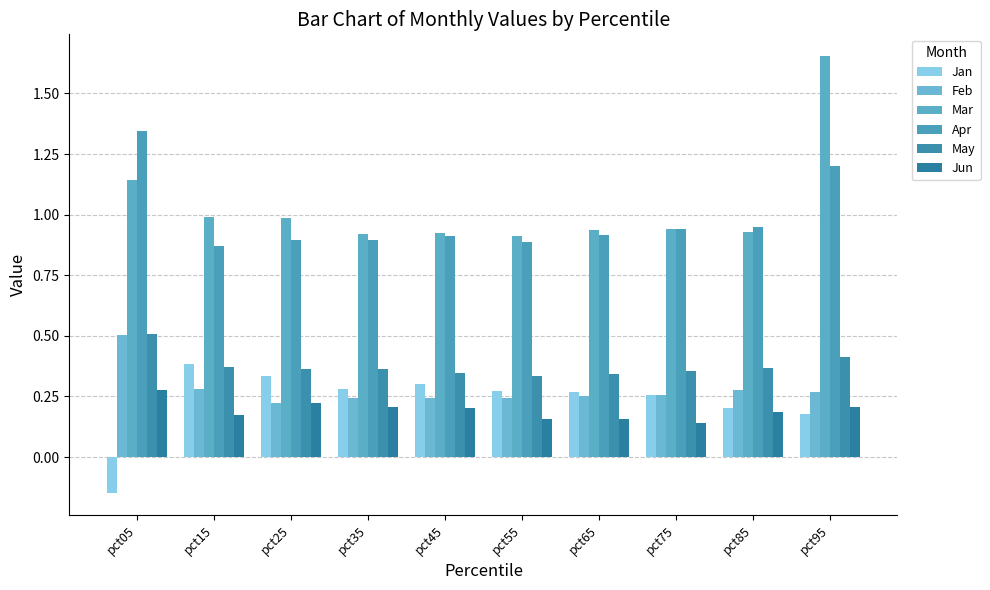

What is the difference between the second highest and minimum values in the Jun series?

0.1